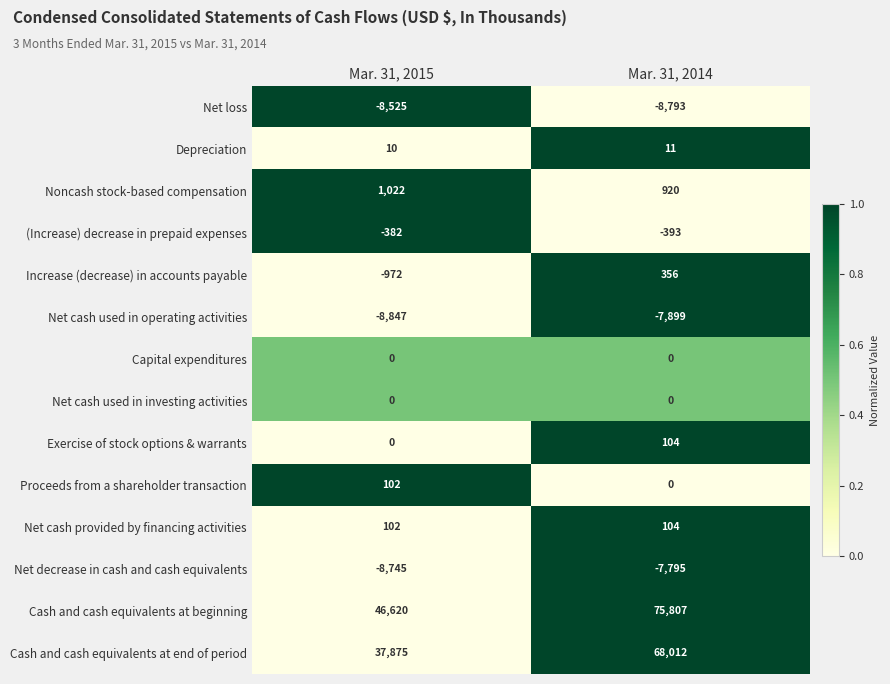

What is the smallest value displayed?

-8847